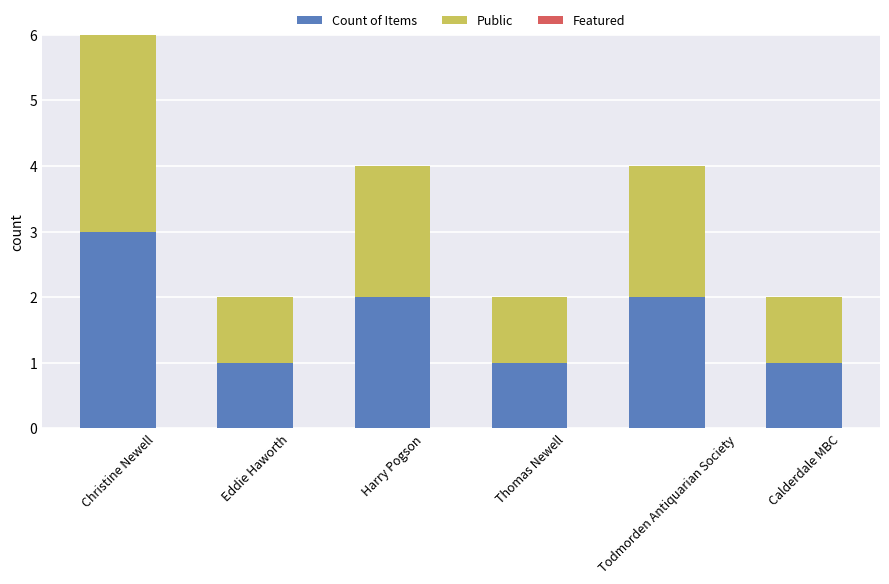

Are the bars grouped side by side (vs. stacked)?

No